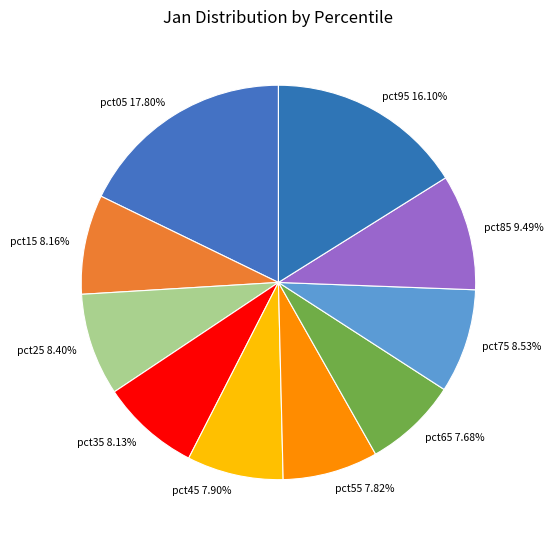

True or false: pct25 accounts for 1% of the total.

False